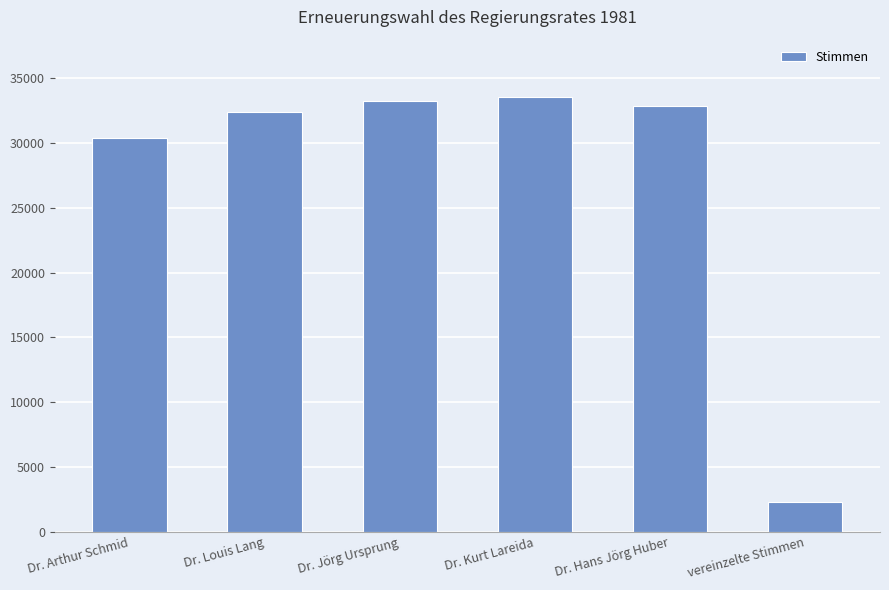

True or false: the data shows 21387 at Dr. Hans Jörg Huber.

False